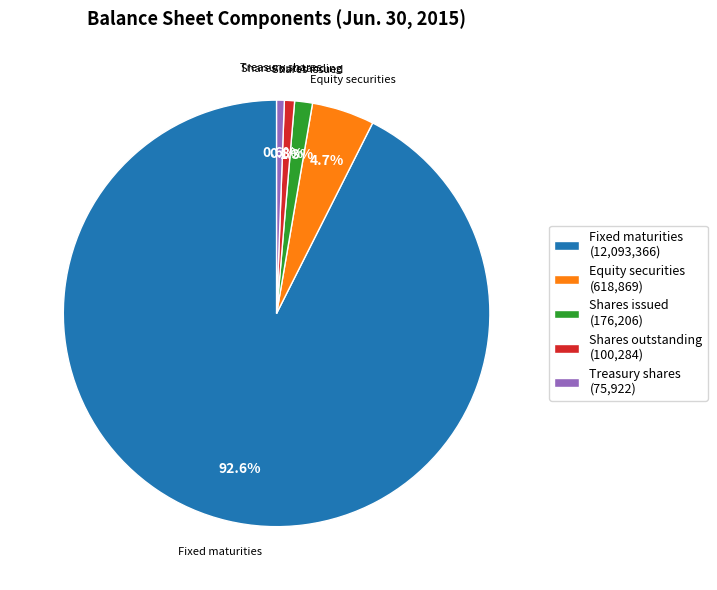

What is the largest slice in the pie chart?

Fixed maturities (12,093,366)